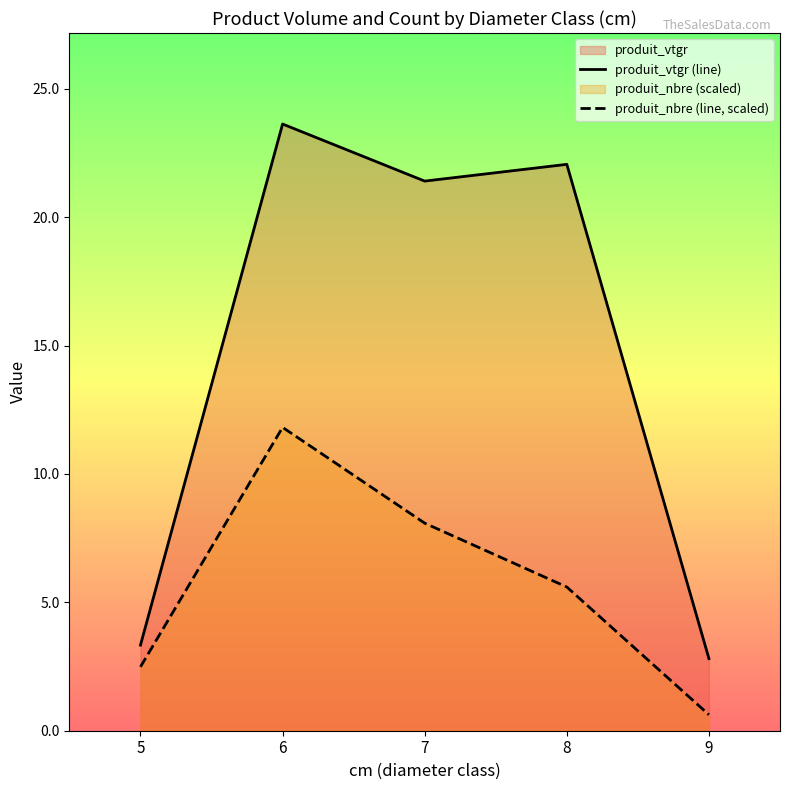

Rank the series by their maximum value, from highest to lowest.

produit_vtgr (line), produit_nbre (line, scaled)